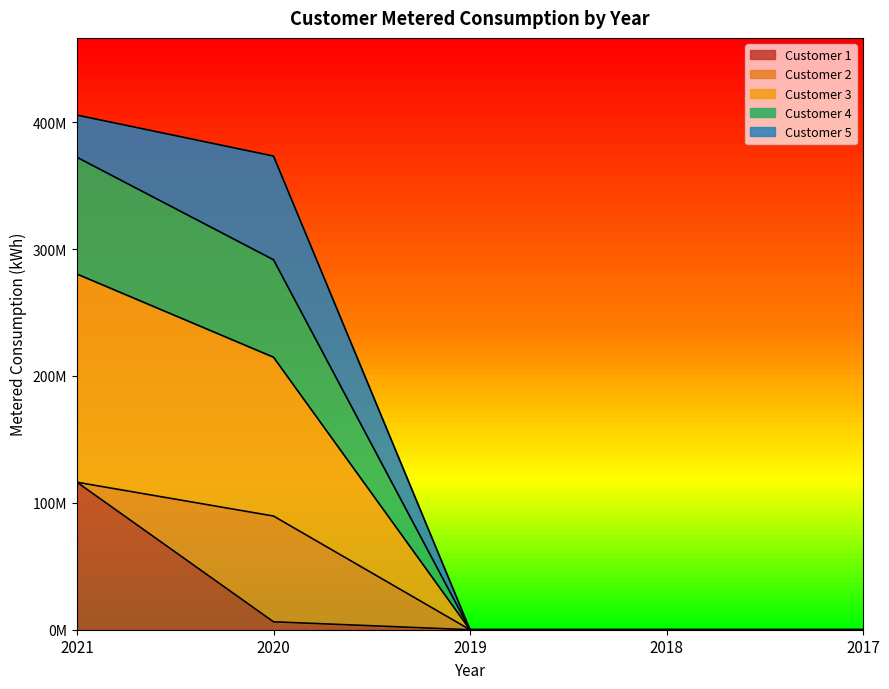

At which label does Customer 4 reach its peak?

2021